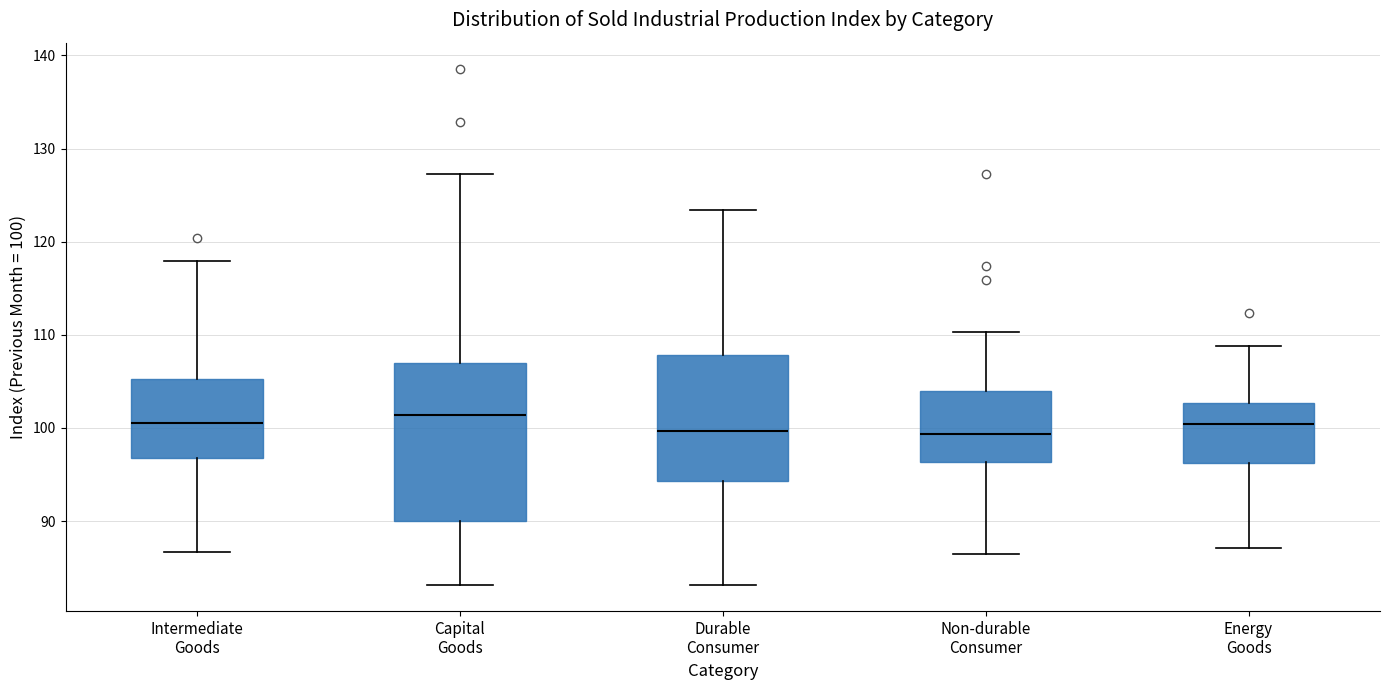

Reading left to right, read every box against the y-axis: the position of its median line, the range the box covers, and the ends of its whiskers. The values are not printed on the chart, so give them approximately, as read against the axis.

Intermediate Goods: median 101, box 97 to 105, whiskers 87 to 118
Capital Goods: median 101, box 90 to 107, whiskers 83 to 127
Durable Consumer: median 100, box 94 to 108, whiskers 83 to 123
Non-durable Consumer: median 99, box 96 to 104, whiskers 87 to 110
Energy Goods: median 100, box 96 to 103, whiskers 87 to 109